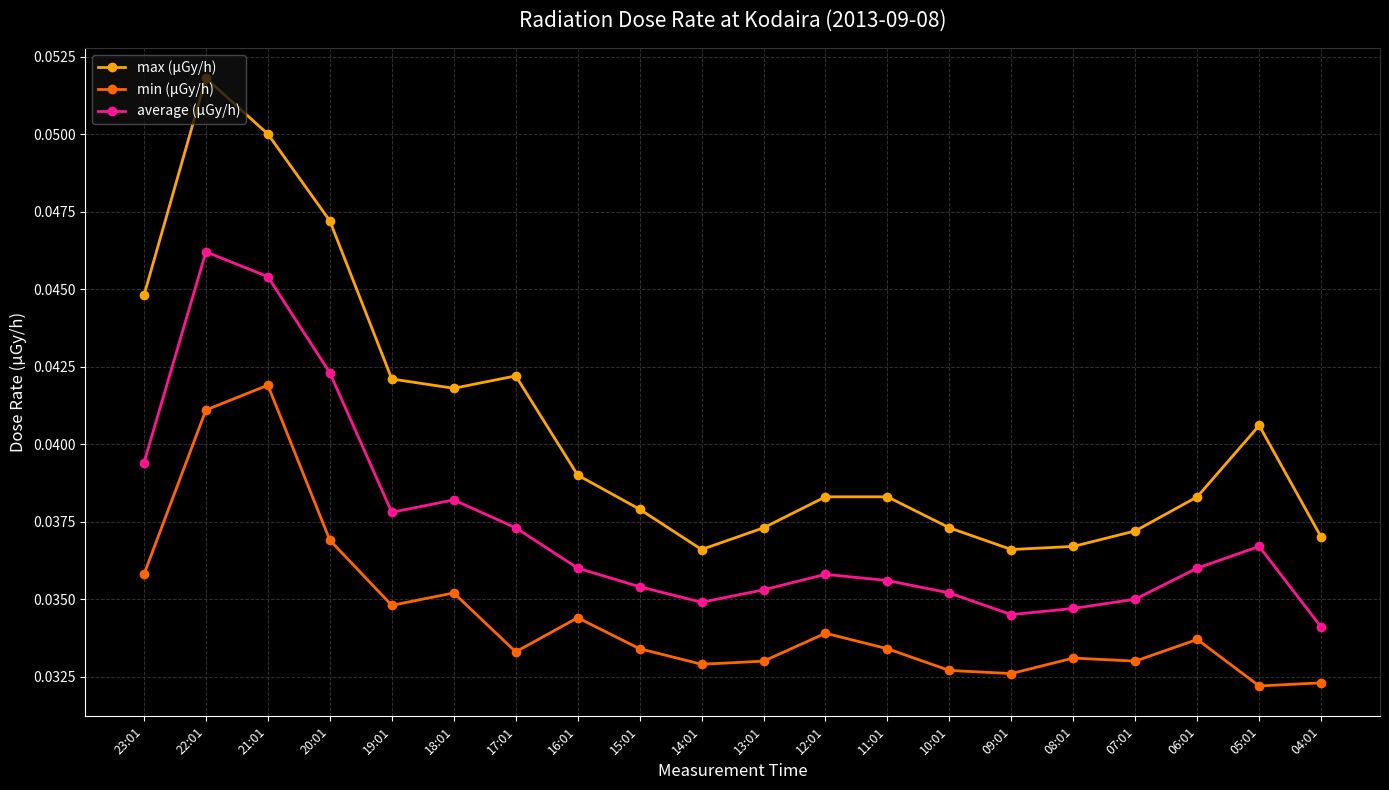

True or false: average (μGy/h) and max (μGy/h) cross at least once.

False